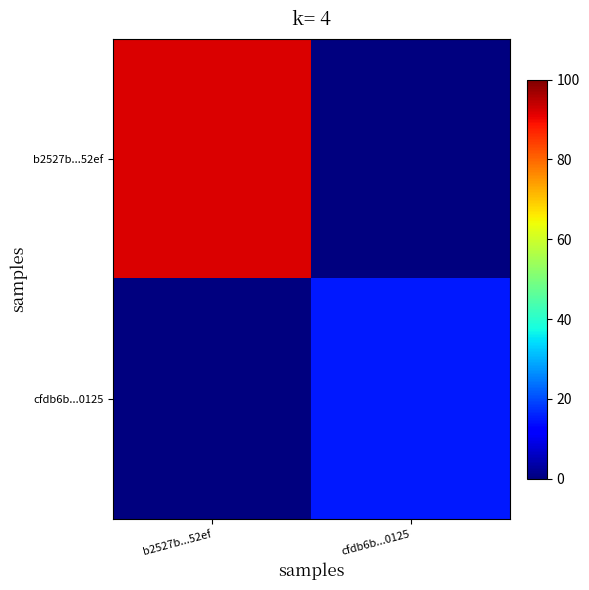

Rank the series by their average value, from lowest to highest.

cfdb6b...0125, b2527b...52ef